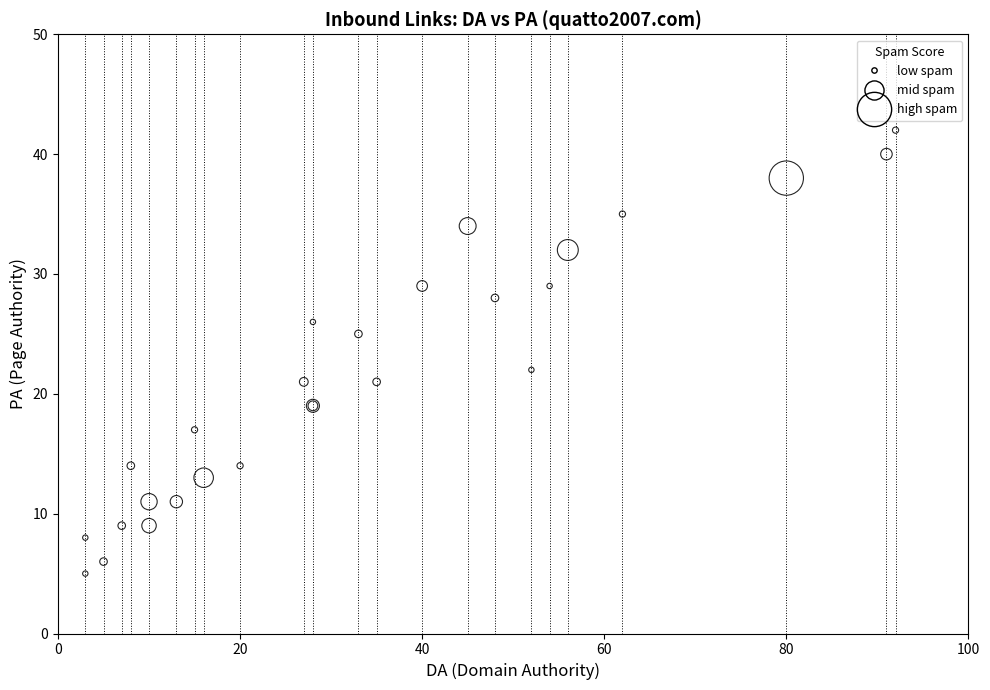

What Y value in the scatter plot is closest to 23?

22